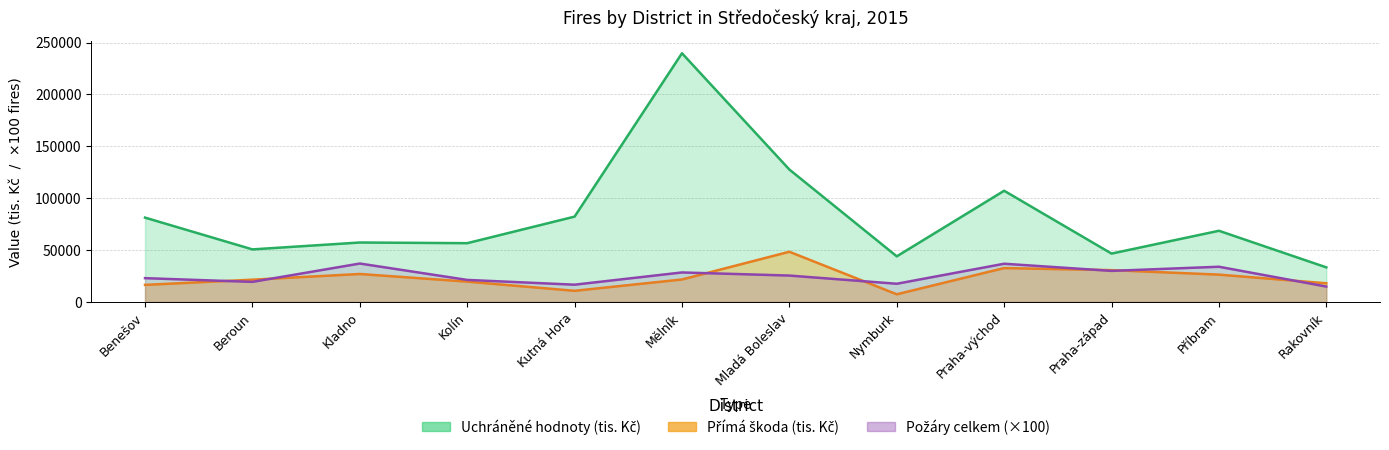

Reading left to right, what are all the values shown in this chart?

Přímá škoda (tis. Kč): 16414	21422	26917	19568	10697	21623	48348	7355	32622	30631	26308	17960
Uchráněné hodnoty (tis. Kč): 81266	50637	57269	56620	82234	239736	127629	43930	107159	46596	68577	33296
Požáry celkem: 22900	19300	37000	21200	16600	28400	25400	17500	36800	29900	33900	14800